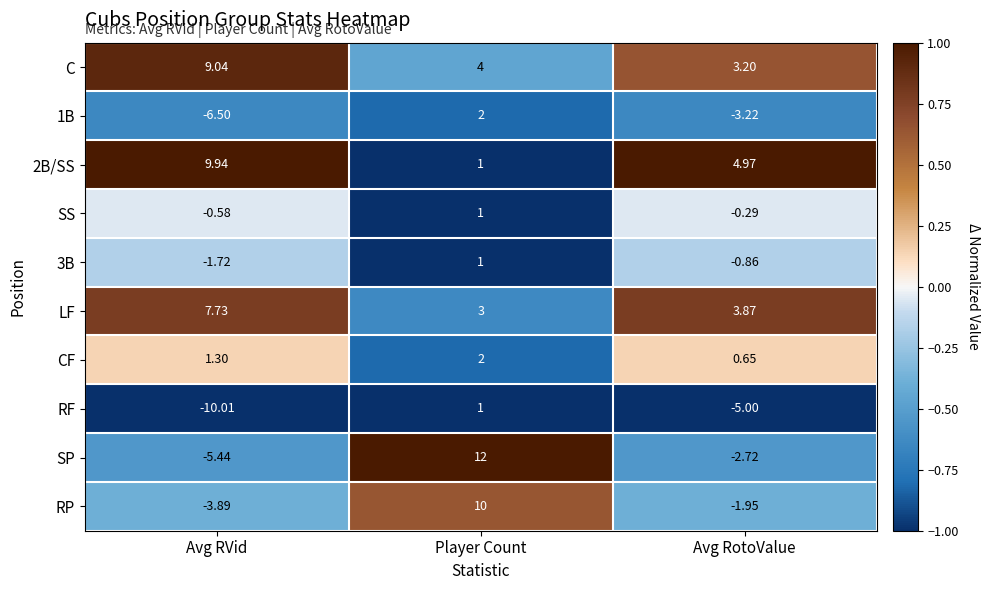

Which label corresponds to the smallest value in the chart?

Avg RVid